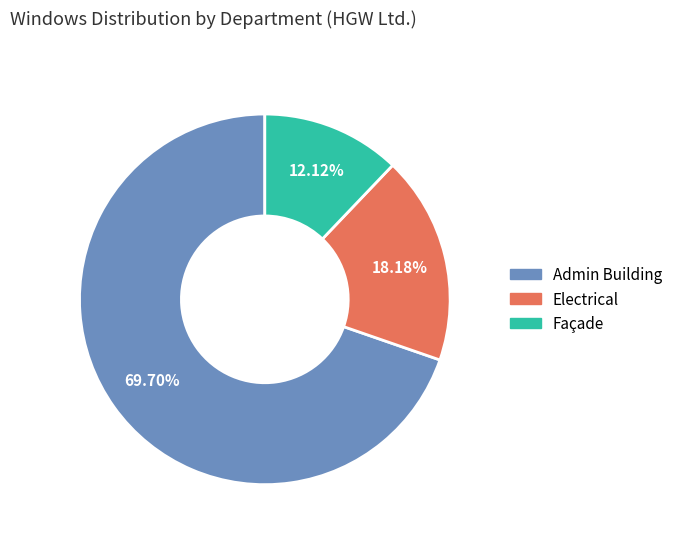

Between Admin Building and Electrical, which is larger?

Admin Building